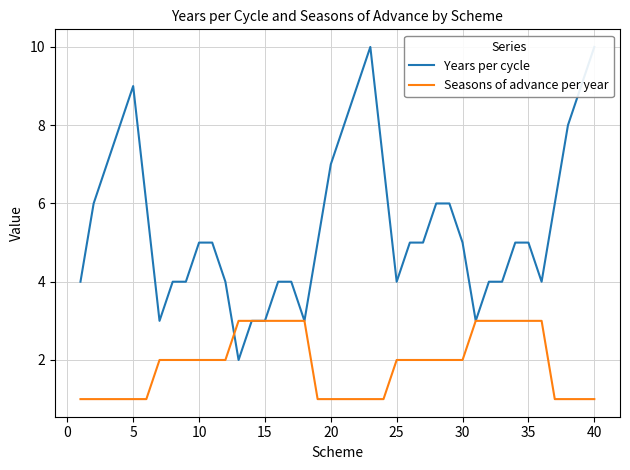

What is the sum of all Years per cycle values?

219